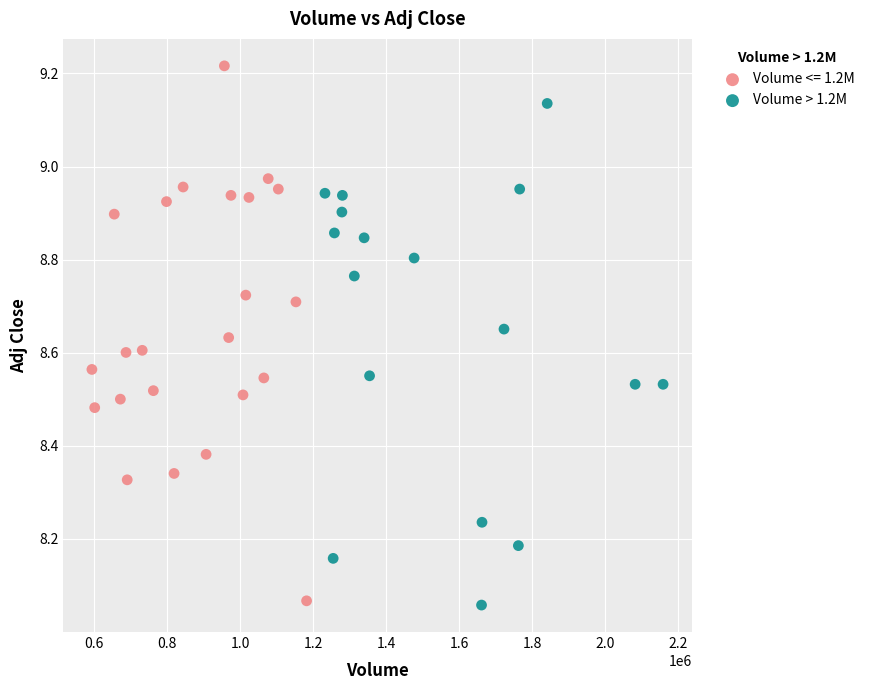

Which series reaches the maximum Y coordinate?

Volume <= 1.2M